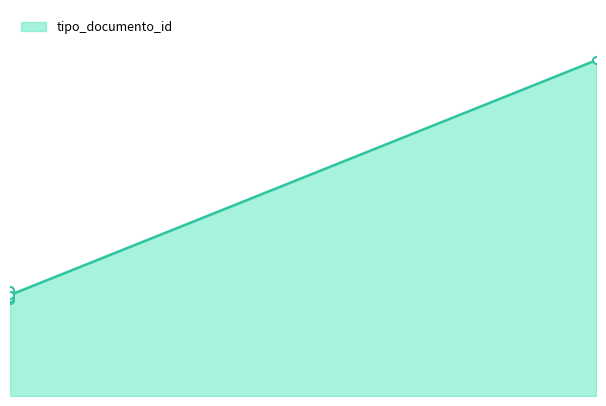

Rank the categories by value from highest to lowest.

2013-11-27 10:19:51, 2013-10-29 10:19:30, 2013-10-29 10:19:30, 2013-10-29 10:19:30, 2013-10-29 10:19:30, 2013-10-29 10:19:30